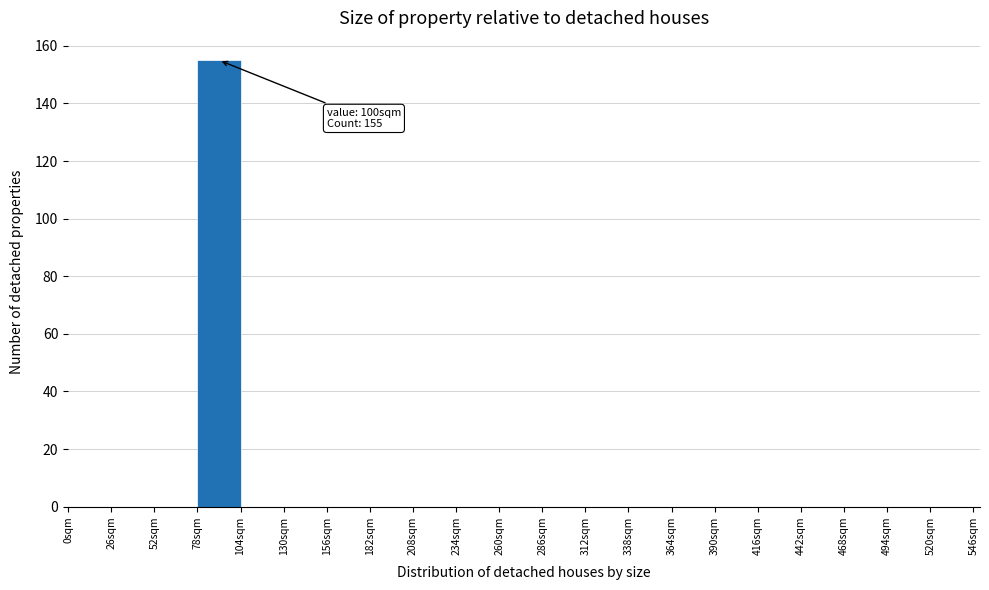

Which range on the x-axis has the tallest bar?

78 to 104